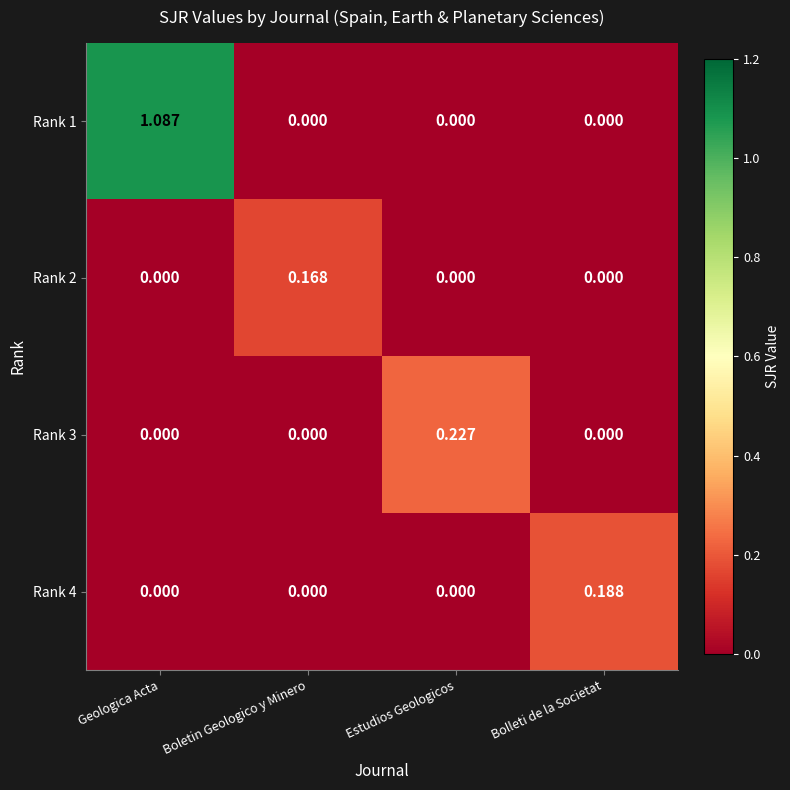

At which category is the sum across all series the highest?

Geologica Acta